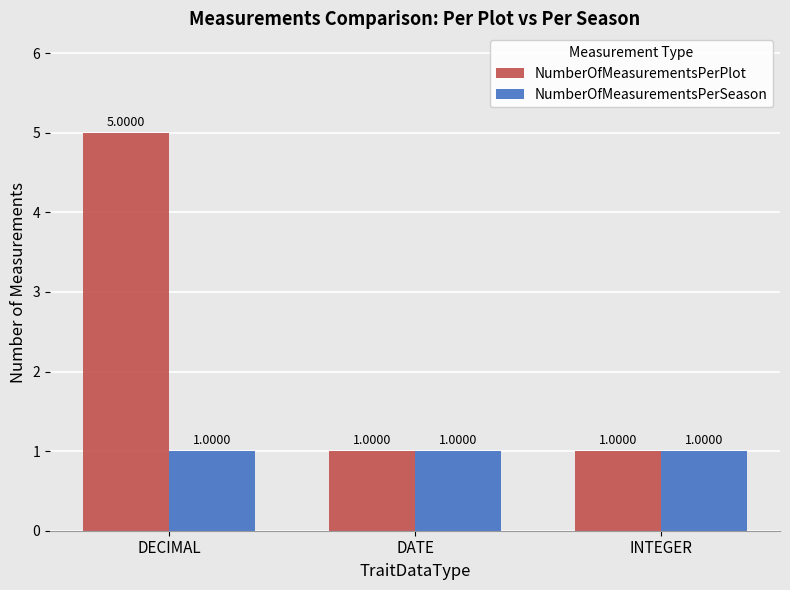

What is the value of the NumberOfMeasurementsPerSeason bar at the 2nd from the left?

1